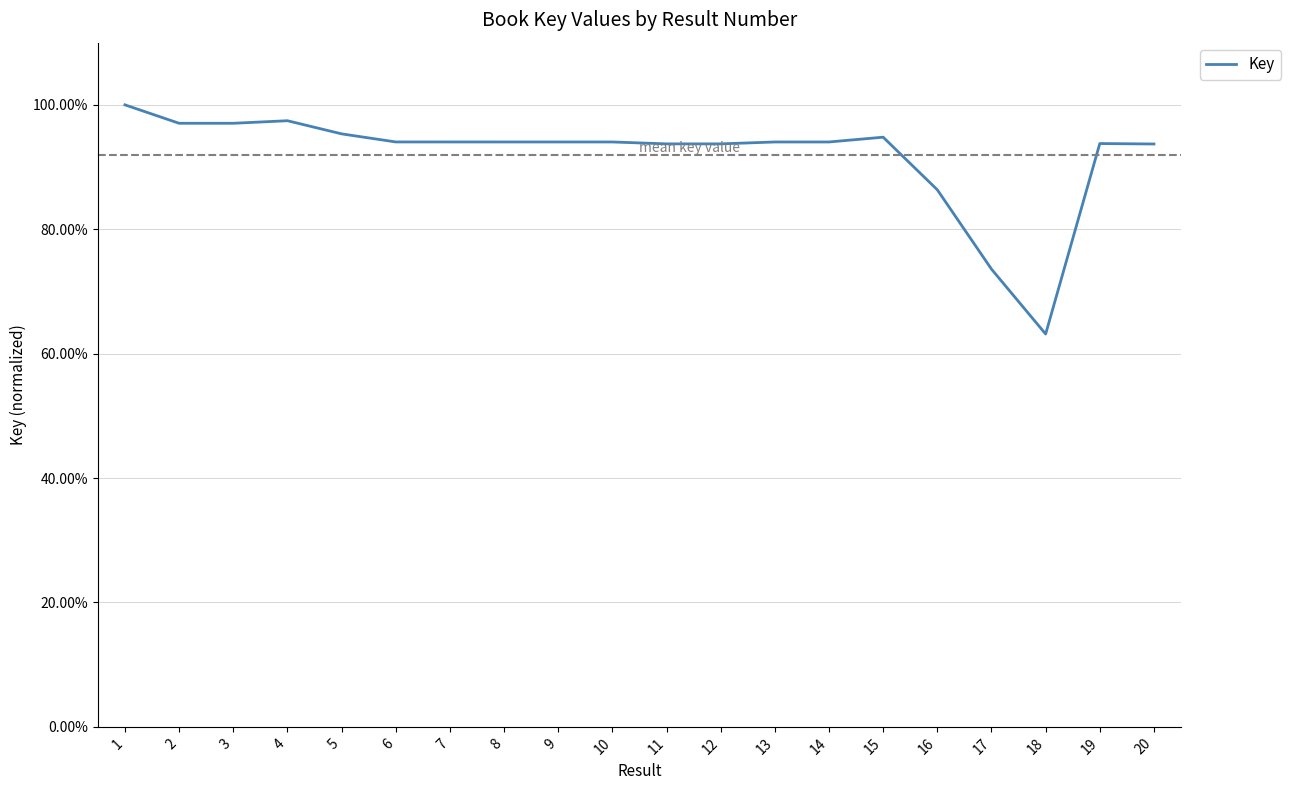

Does the chart have visible grid lines?

Yes